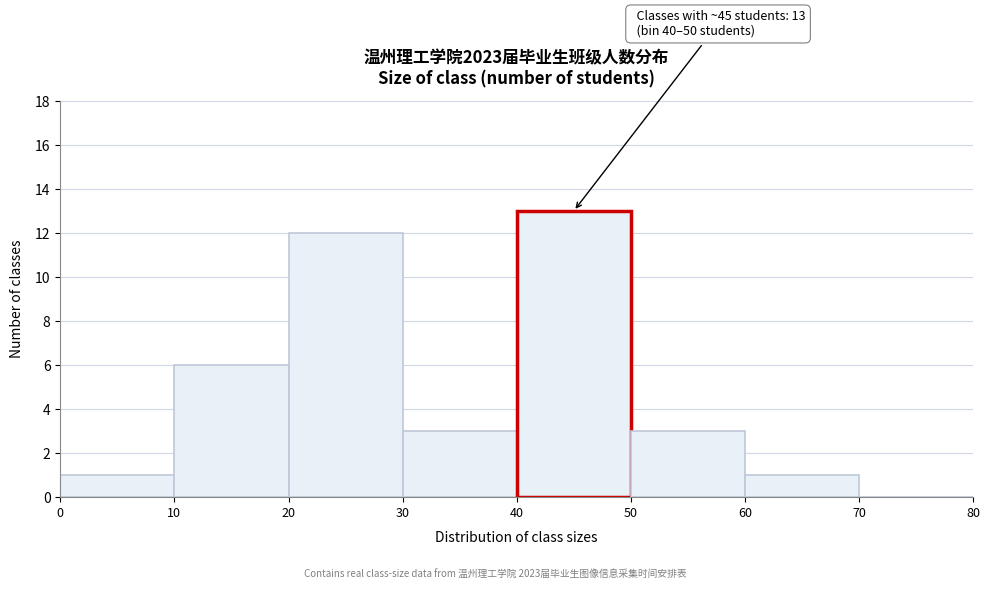

Which range on the x-axis has the tallest bar?

40 to 50